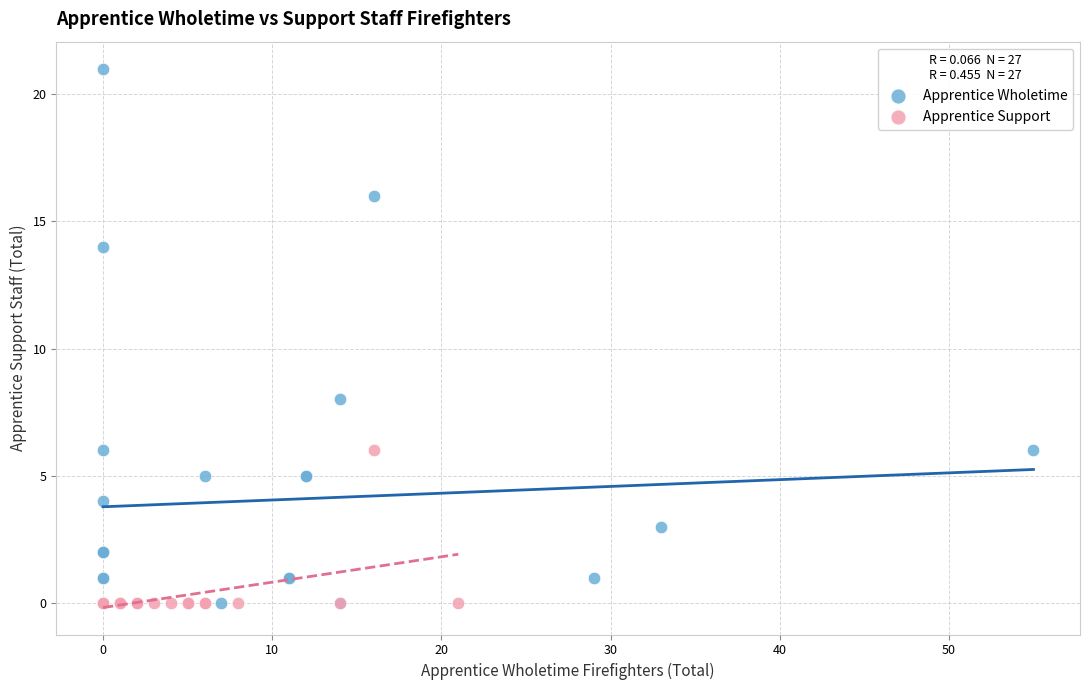

Which series has the widest spread of Y values?

Apprentice Wholetime